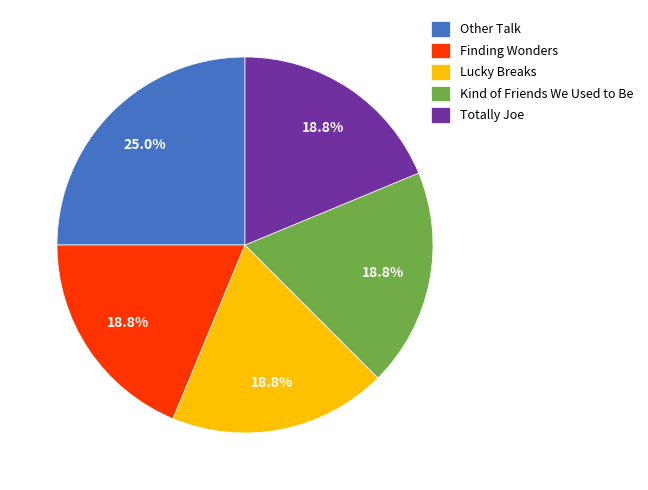

Is it true that Totally Joe is 19% of the pie?

True